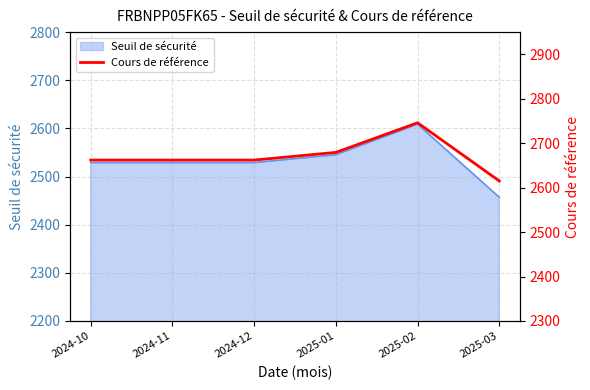

At which category does the data reach its first local peak?

2025-02